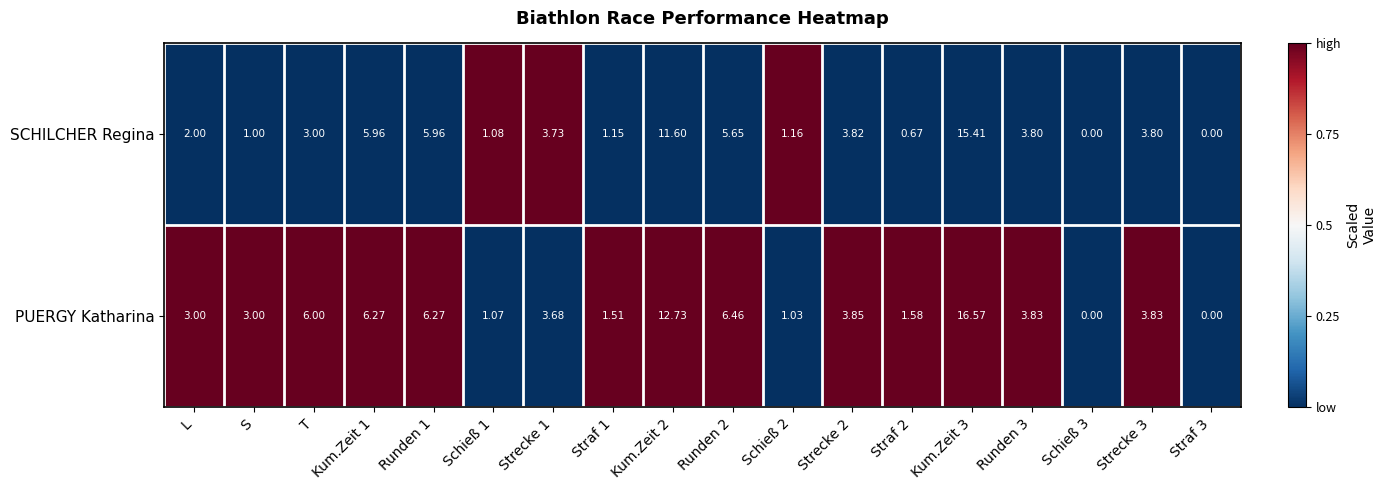

Is the value of SCHILCHER Regina at T greater than the value of PUERGY Katharina at Kum.Zeit 3?

No